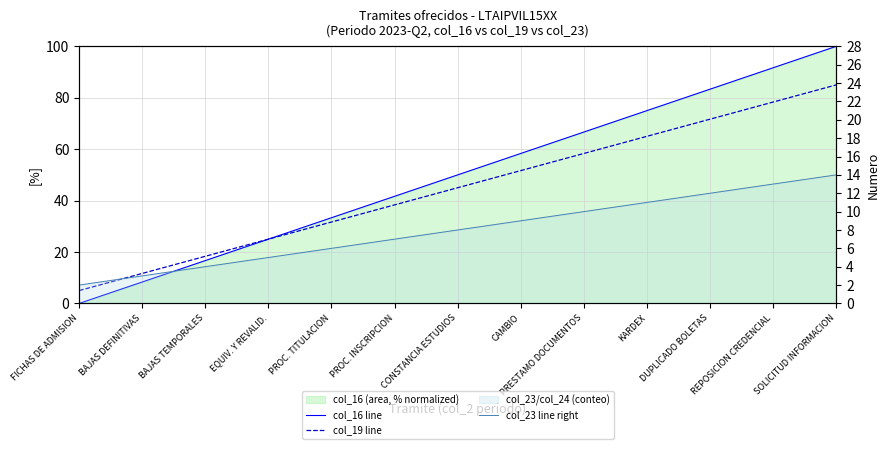

How many data points in col_19 line are above 45?

6